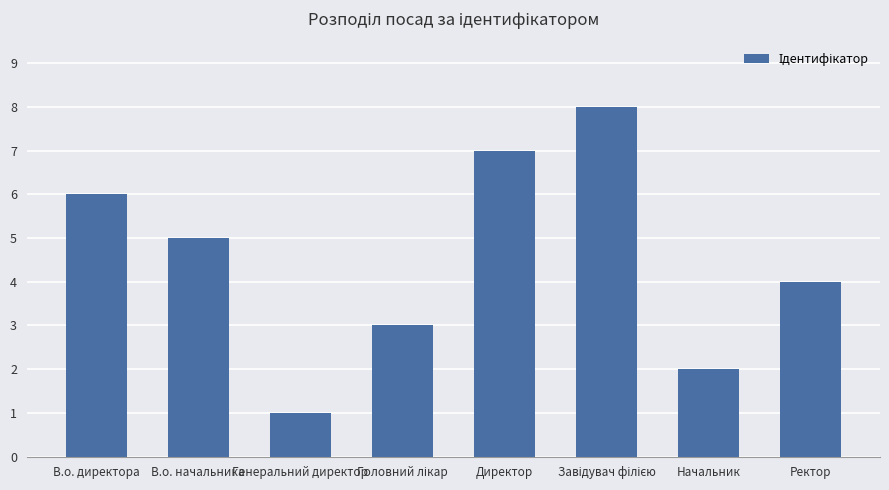

What is the label of the 6th bar from the right?

Генеральний директор